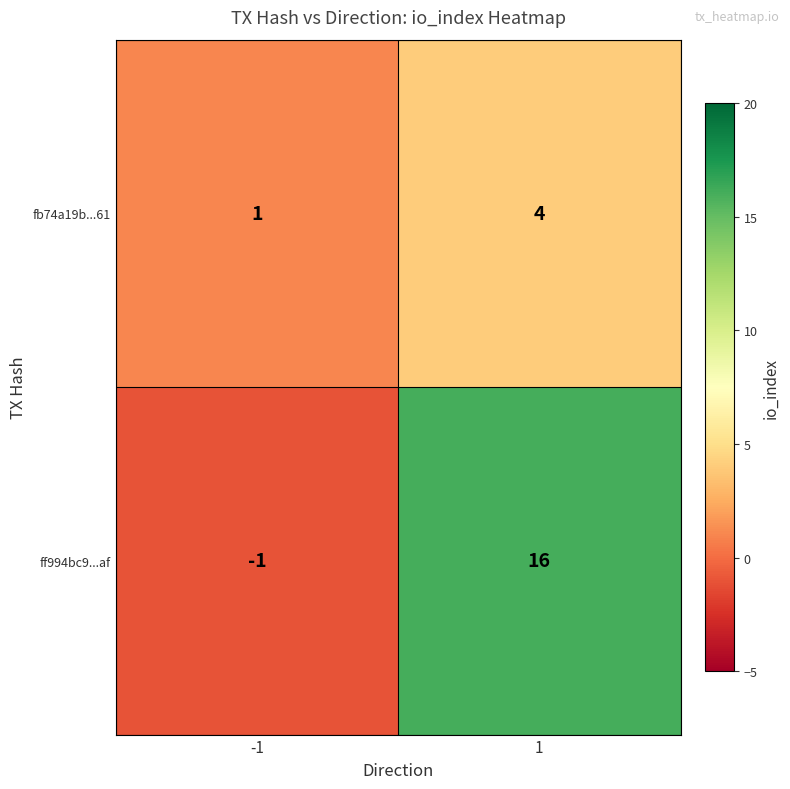

What is the difference between the ff994bc9...af values at -1 and 1?

17